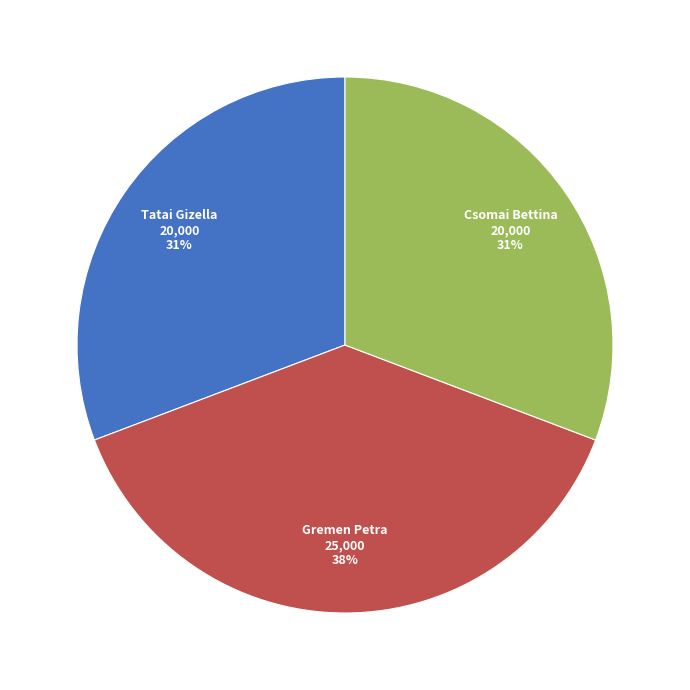

To the nearest percent, what is the average slice percentage?

33%